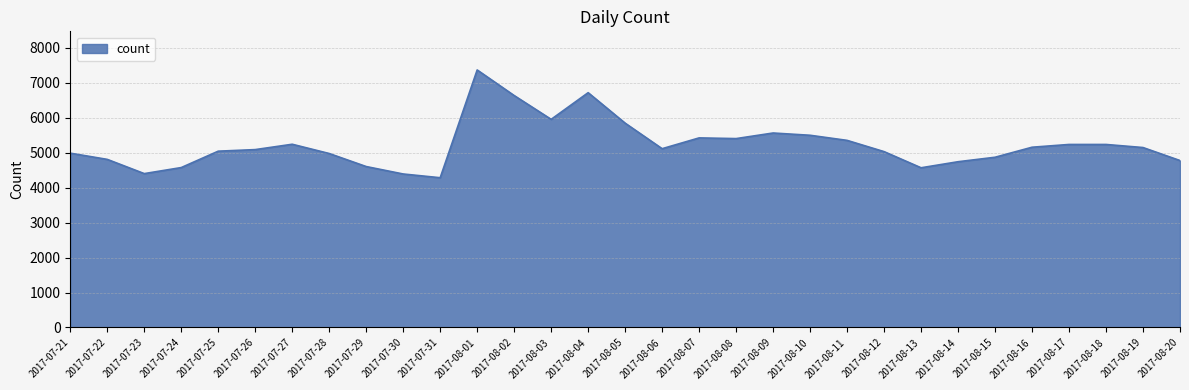

What value does the data have at 2017-08-12?

5033